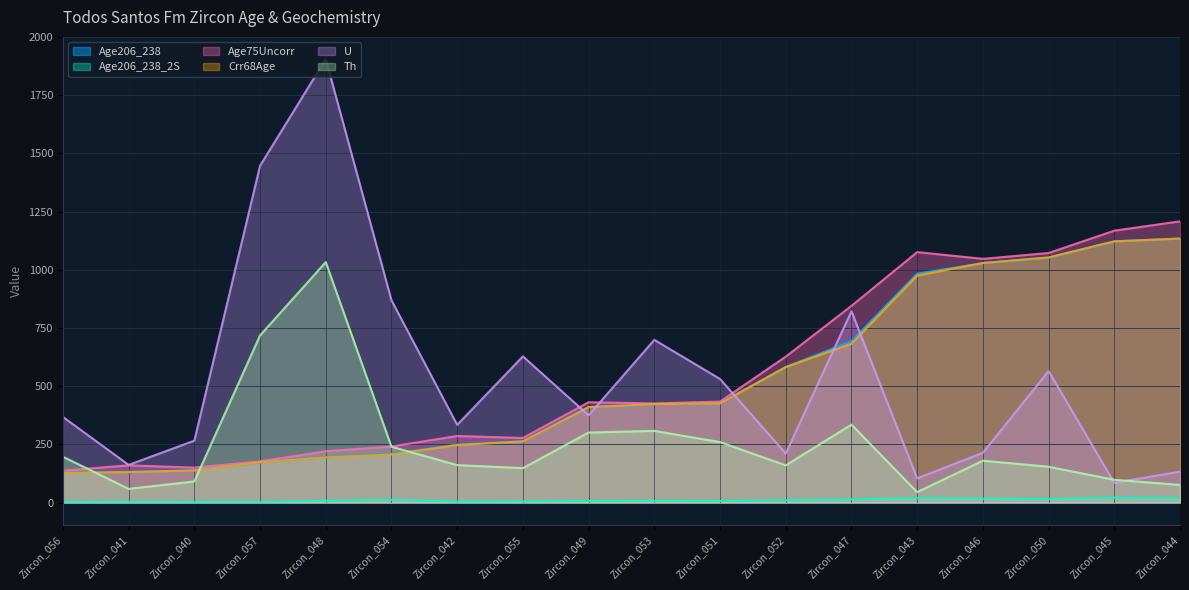

After their last crossing, which series has the higher values: Th or Age75Uncorr?

Age75Uncorr